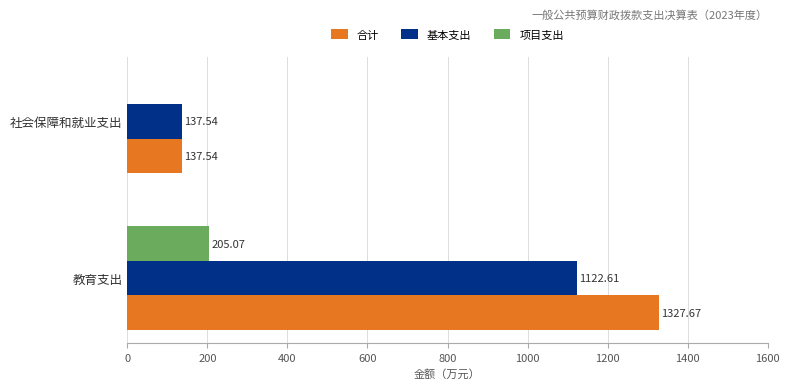

Which series has the largest total across all categories?

合计